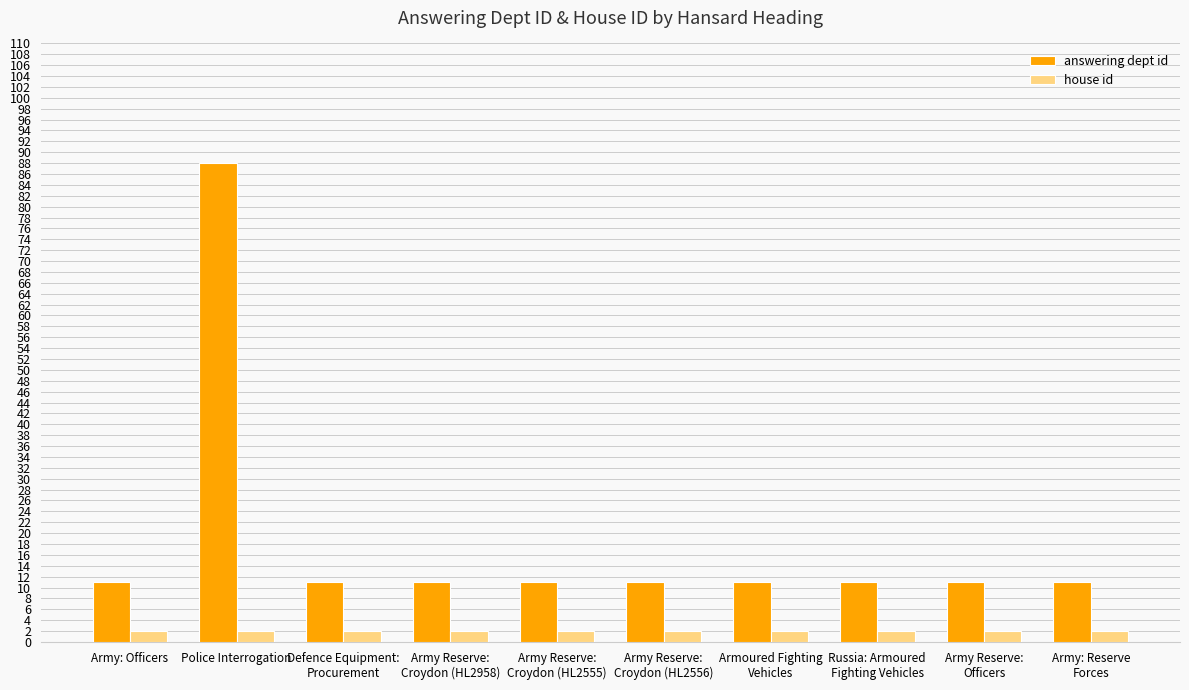

Which category has the highest value across all series?

Police Interrogation